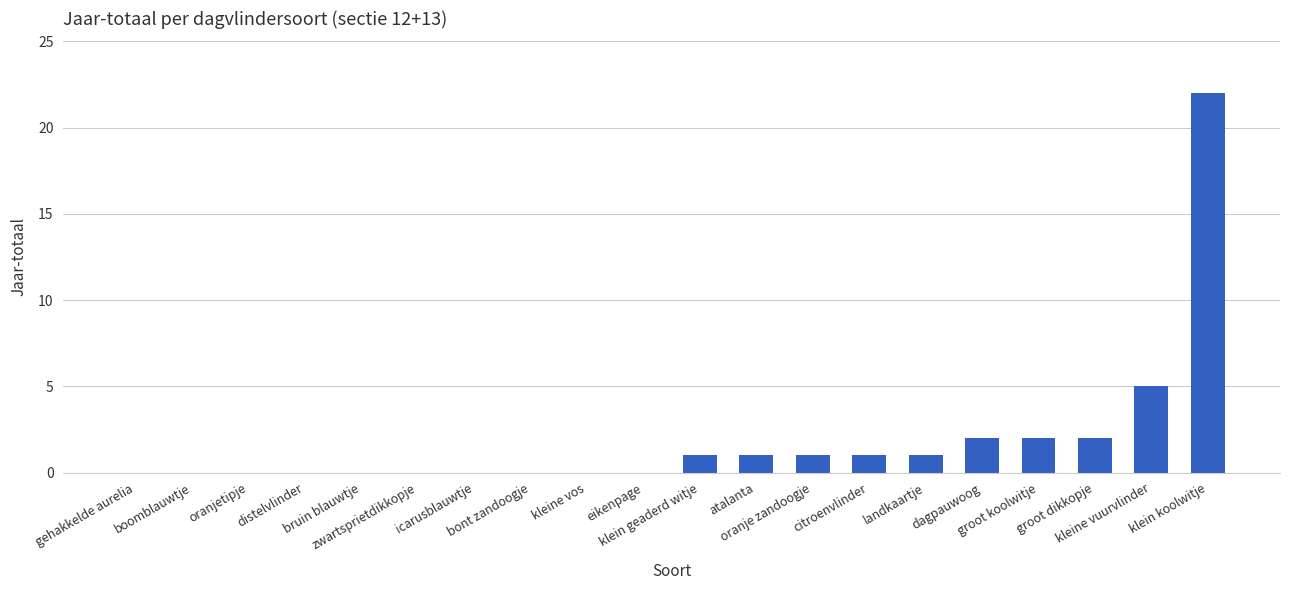

What is the greatest value displayed?

22